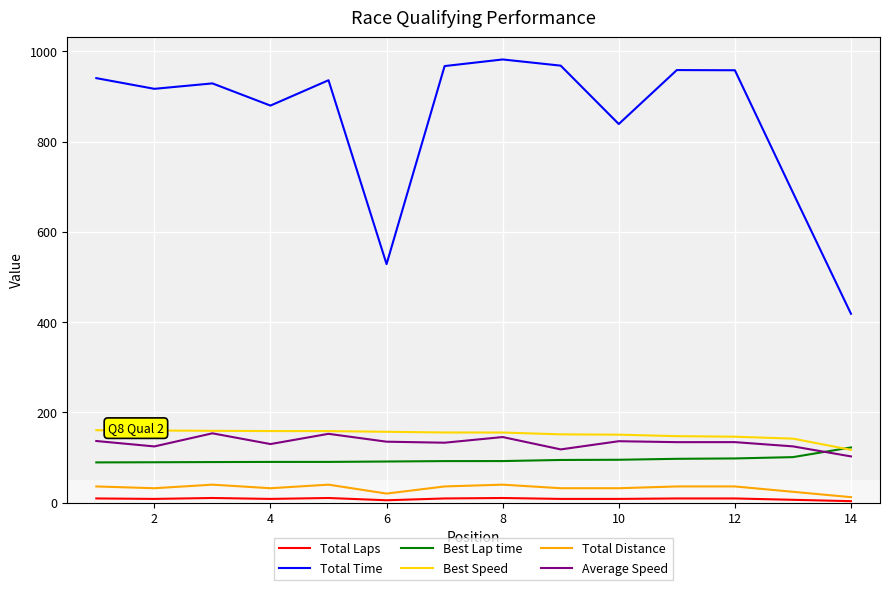

What is the maximum value for Total Distance?

39.6